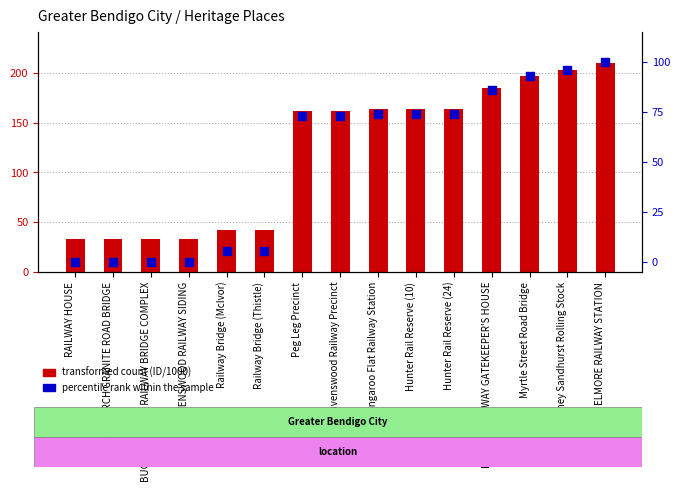

Which series reaches the minimum Y coordinate?

percentile rank within the sample